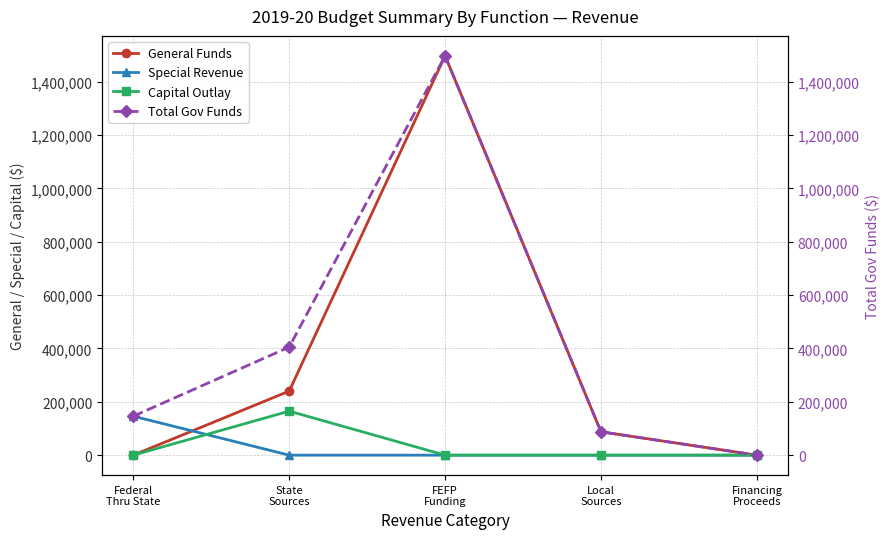

Rank the series by their maximum value, from highest to lowest.

General Funds, Total Gov Funds, Capital Outlay, Special Revenue